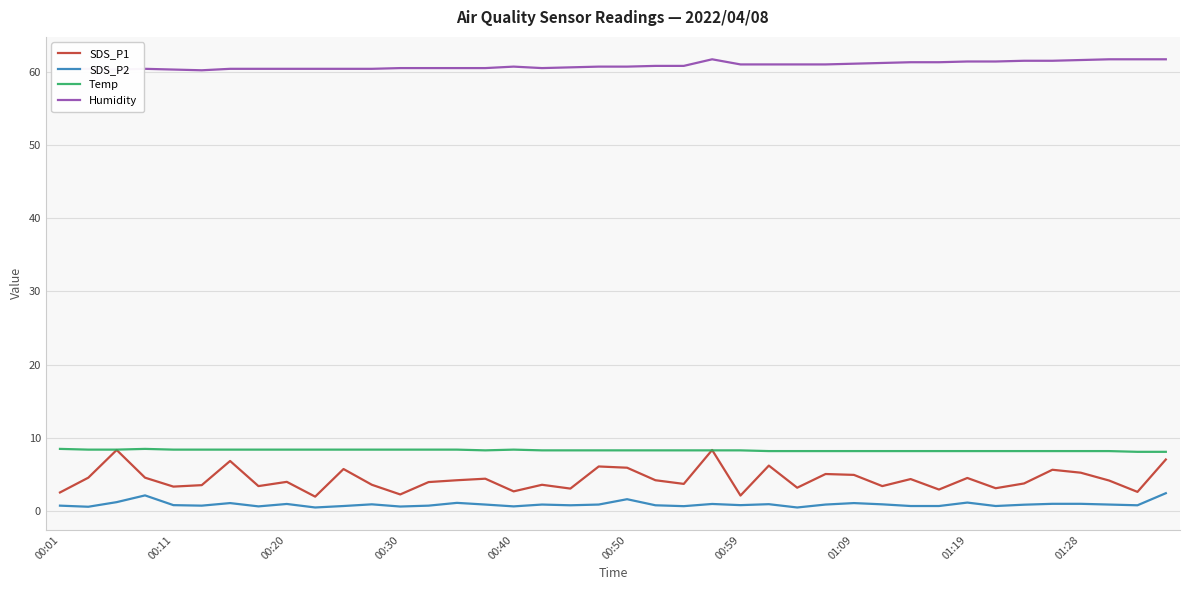

What is the lowest value of the SDS_P1 series?

2.0